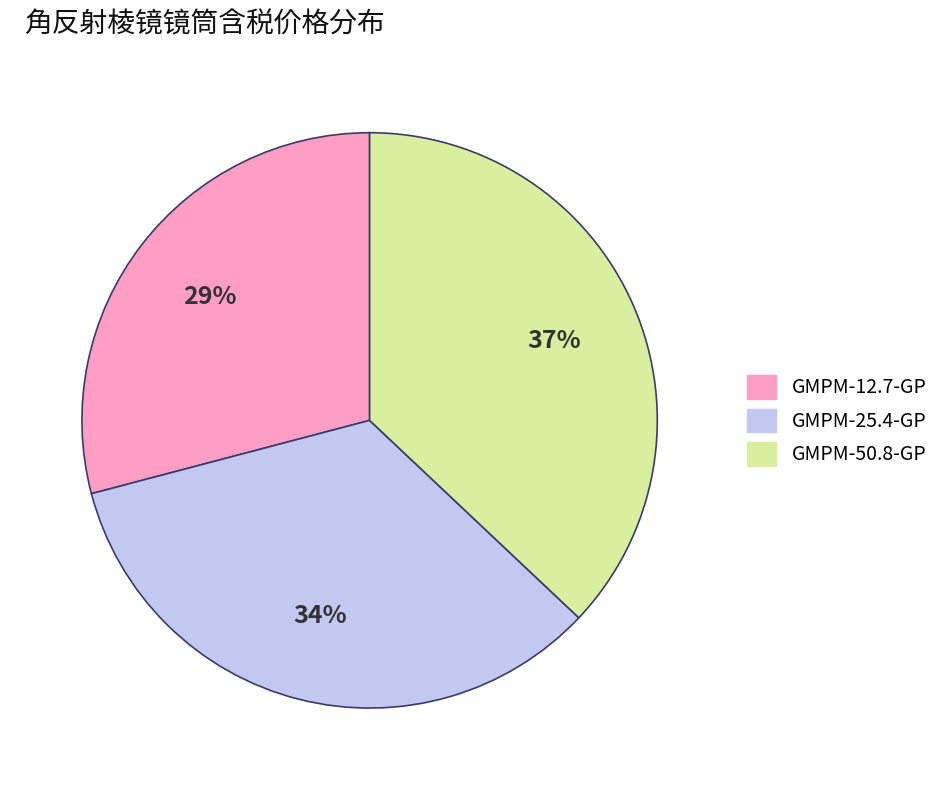

Is there any slice that represents more than half of the pie?

No